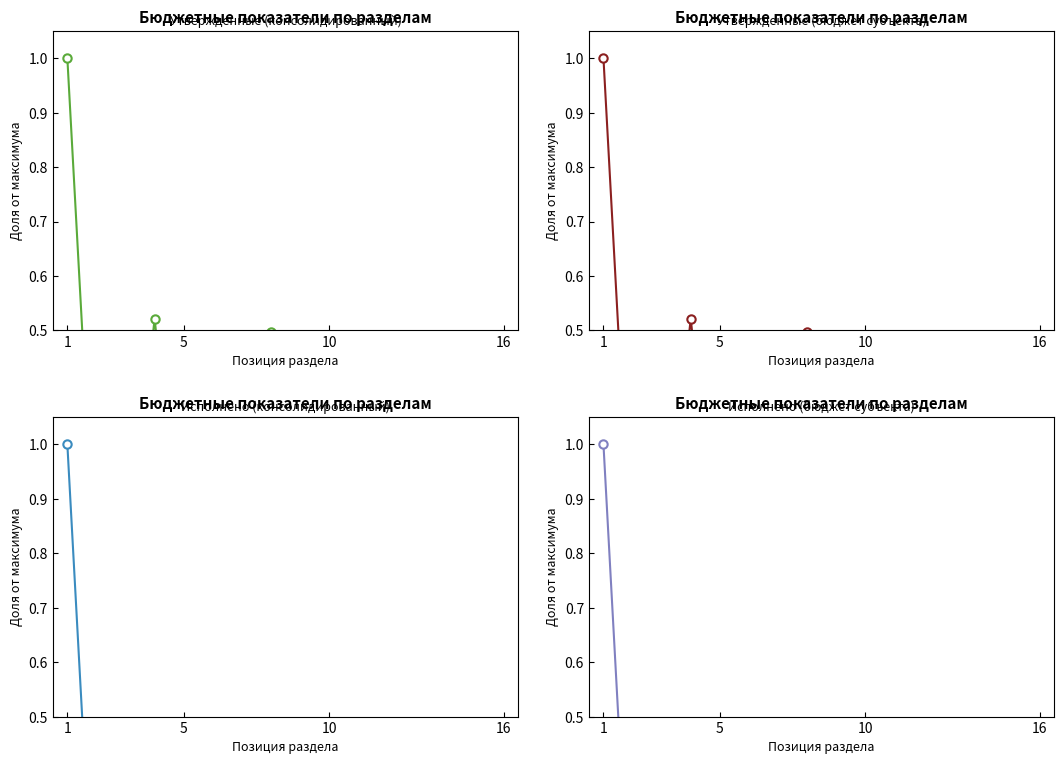

Count the number of categories in the chart.

16